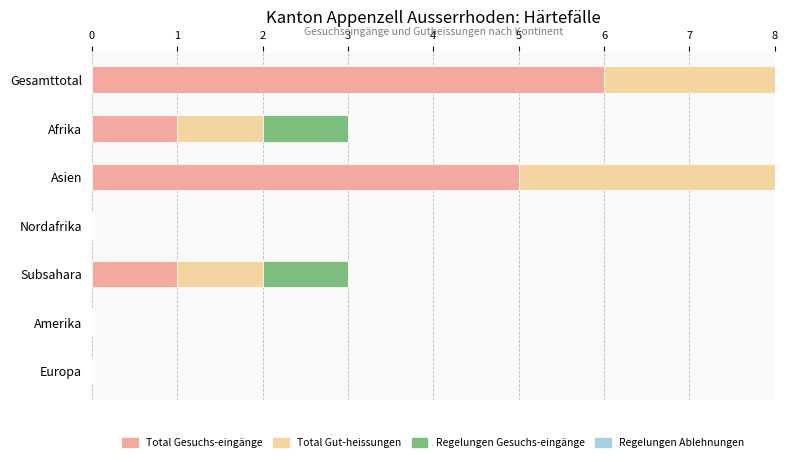

At how many categories does at least one series exceed 3?

2